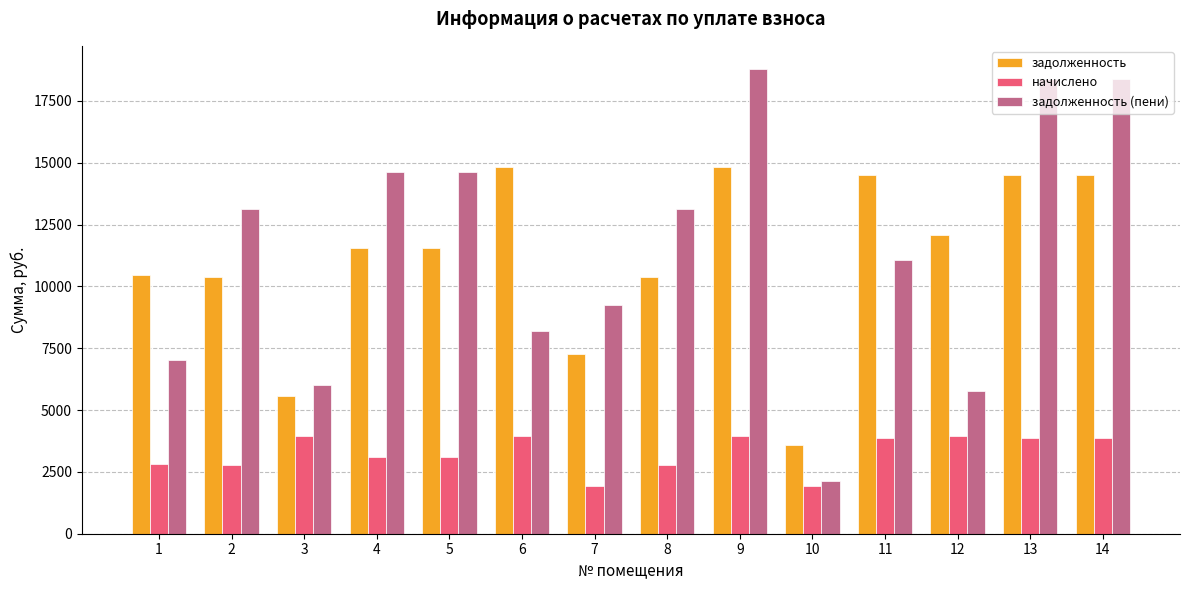

What is the difference between the задолженность values at 12 and 4?

524.3